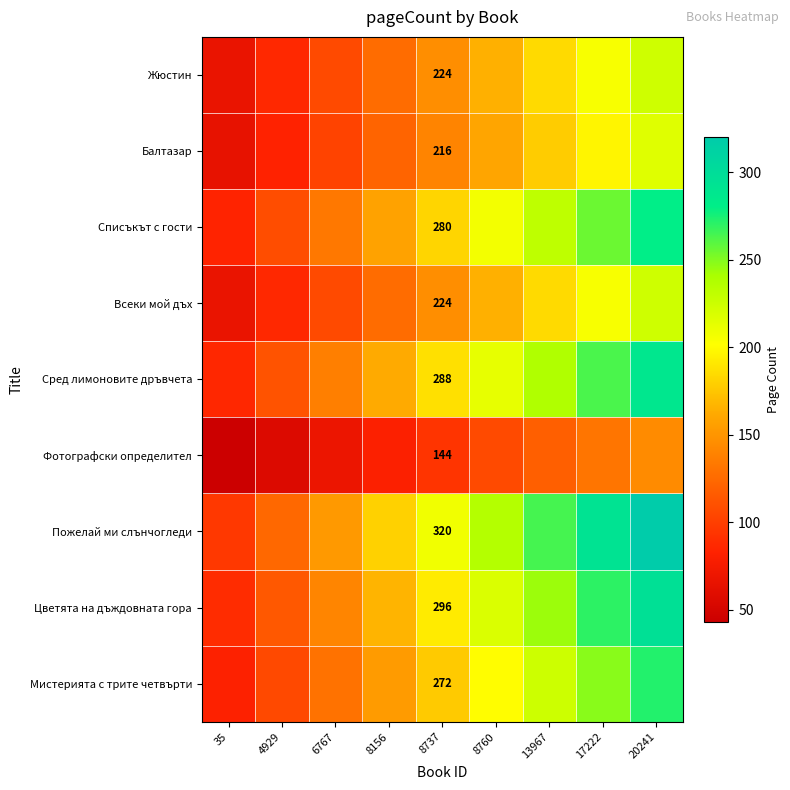

Is the value of Мистерията с трите четвърти at 4929 greater than the value of Пожелай ми слънчогледи at 13967?

No